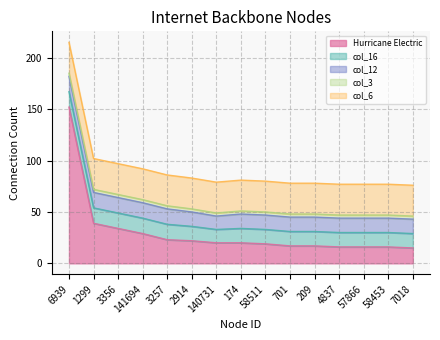

True or false: Hurricane Electric and col_16 cross at least once.

False